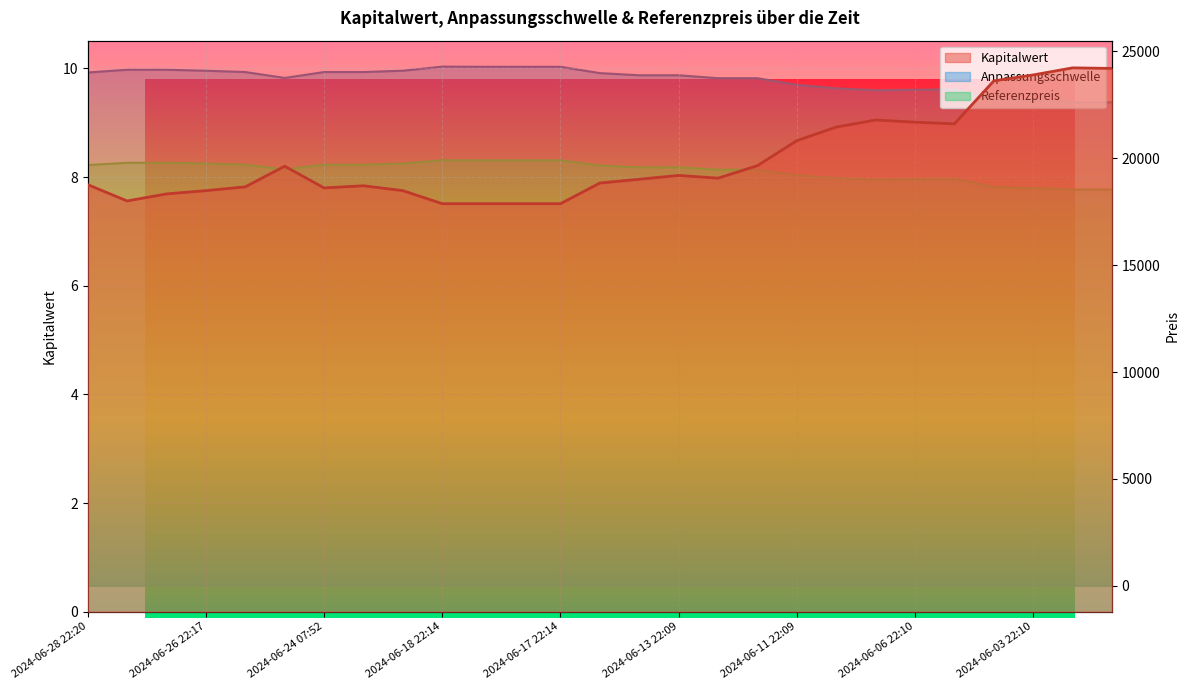

What is the value of the Kapitalwert point at the 26th from the left?

10.0